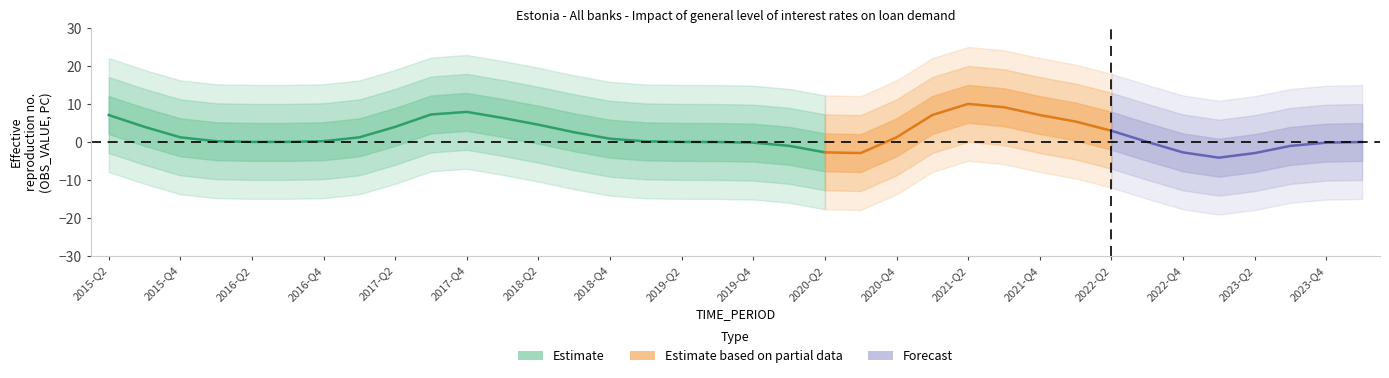

What is the label of the 5th point from the left?

2016-Q2